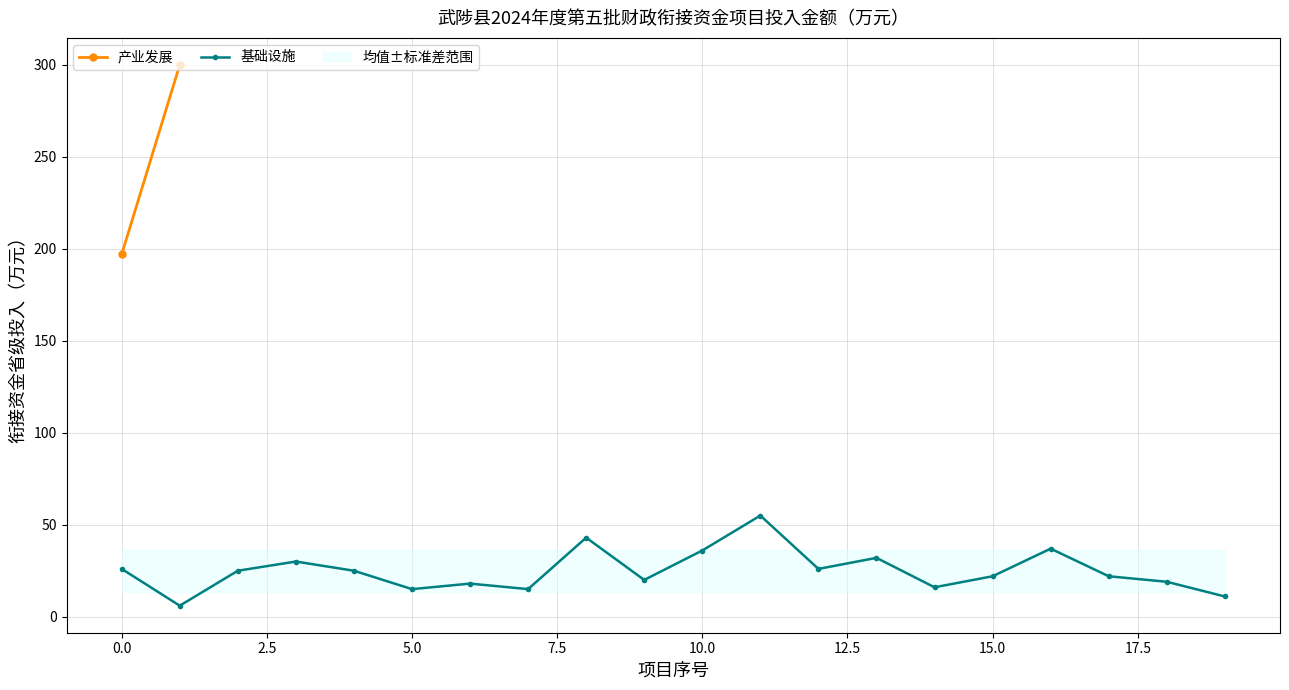

True or false: 基础设施 has a value of 26 at 0.0.

True